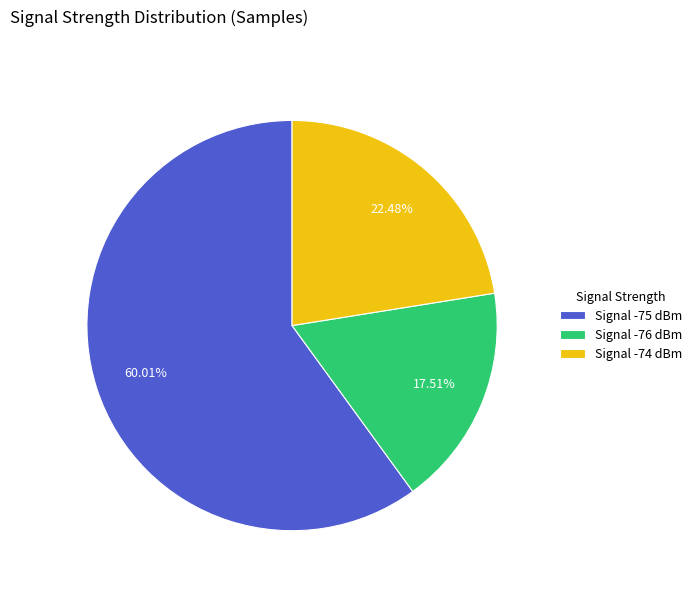

Which has a higher value, Signal -74 dBm or Signal -75 dBm?

Signal -75 dBm